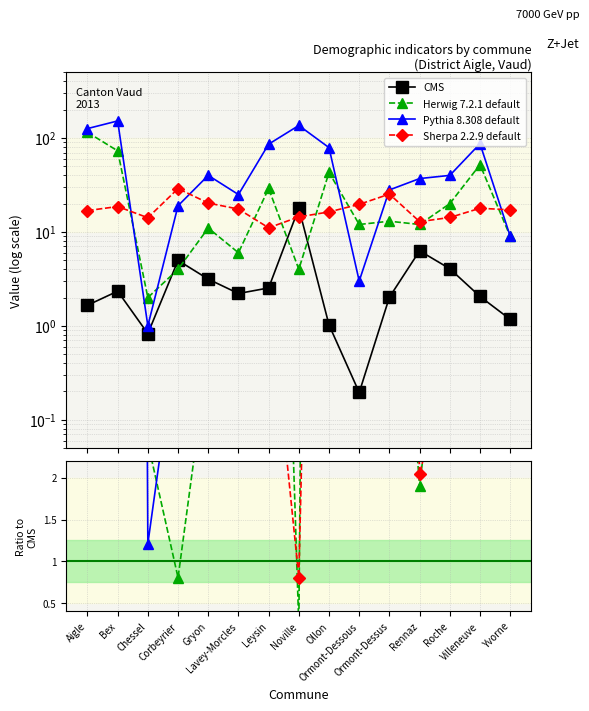

Which category has the lowest value in the CMS series?

Ormont-Dessous